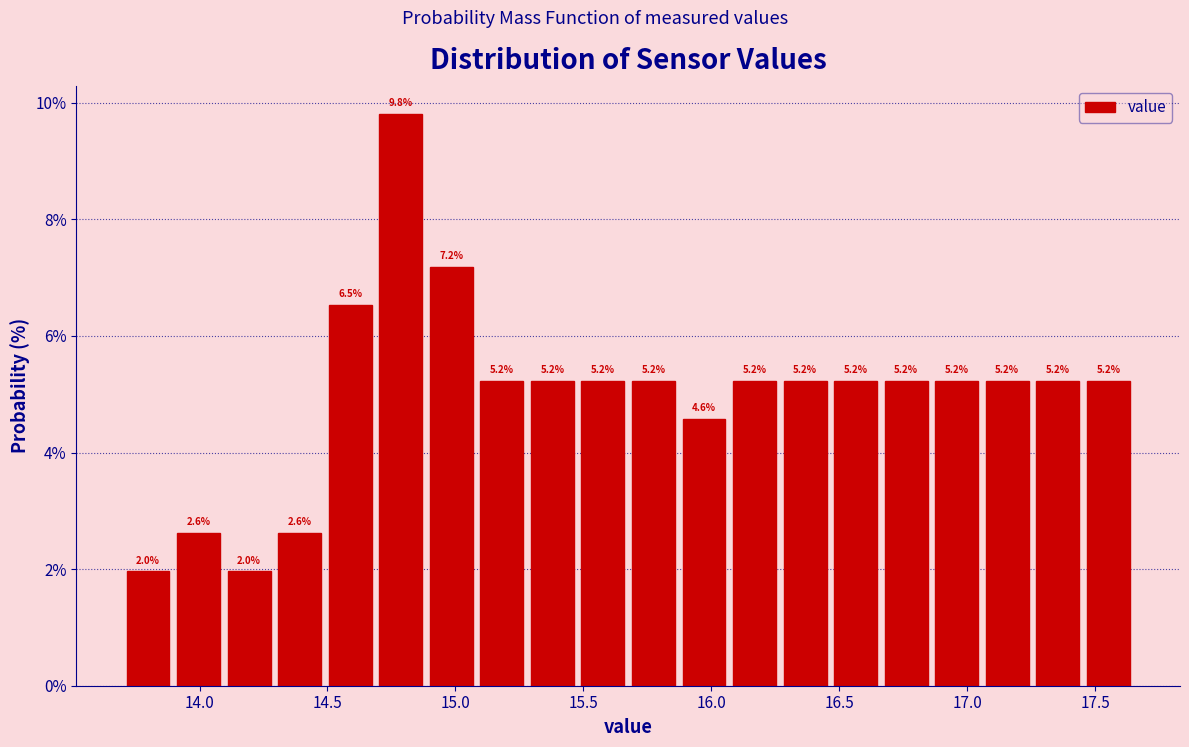

Around what value on the x-axis is the tallest bar? Give the approximate position of its centre, as read against the axis.

14.80